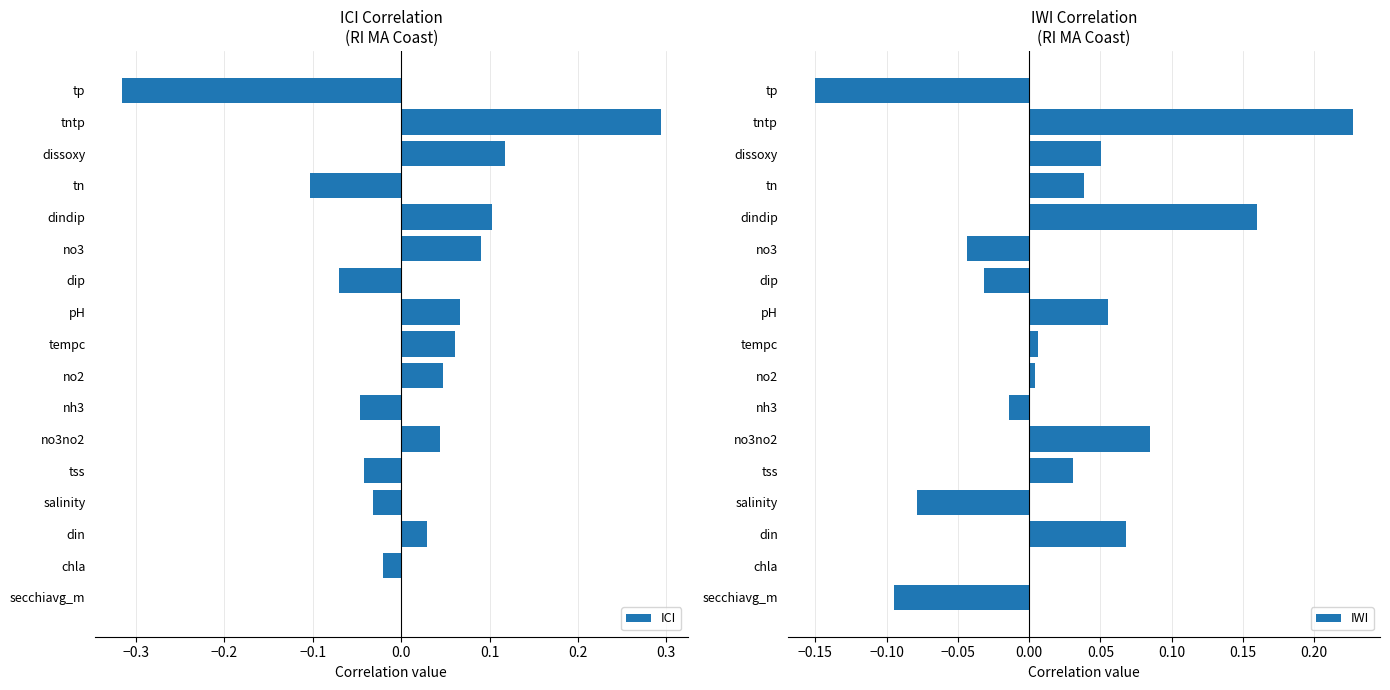

Reading right to left, extract all data points from this chart.

ICI: -0.3	0.3	0.1	-0.1	0.1	0.1	-0.1	0.1	0.1	0.0	-0.0	0.0	-0.0	-0.0	0.0	-0.0	0.0
IWI: -0.2	0.2	0.1	0.0	0.2	-0.0	-0.0	0.1	0.0	0.0	-0.0	0.1	0.0	-0.1	0.1	0.0	-0.1